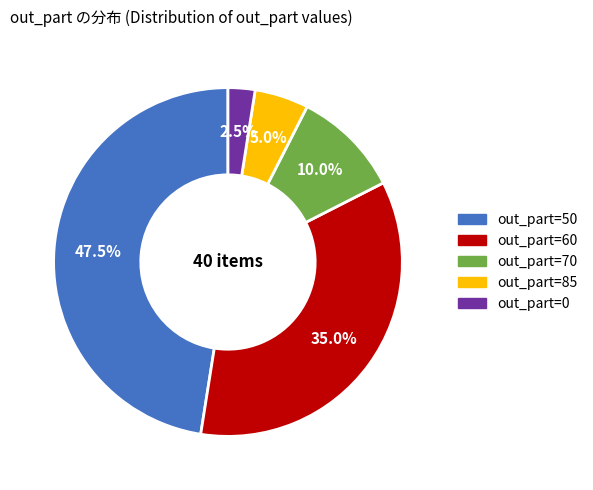

Is there any slice that represents more than half of the pie?

No